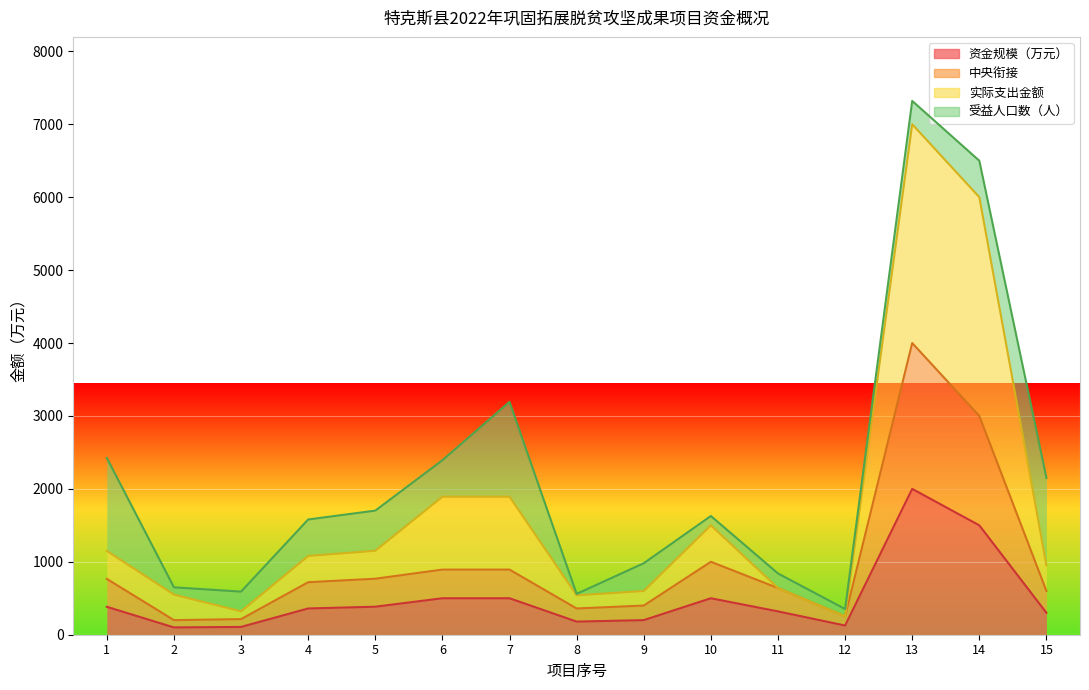

Is it true that 中央衔接 equals 1018.3 at 13?

False